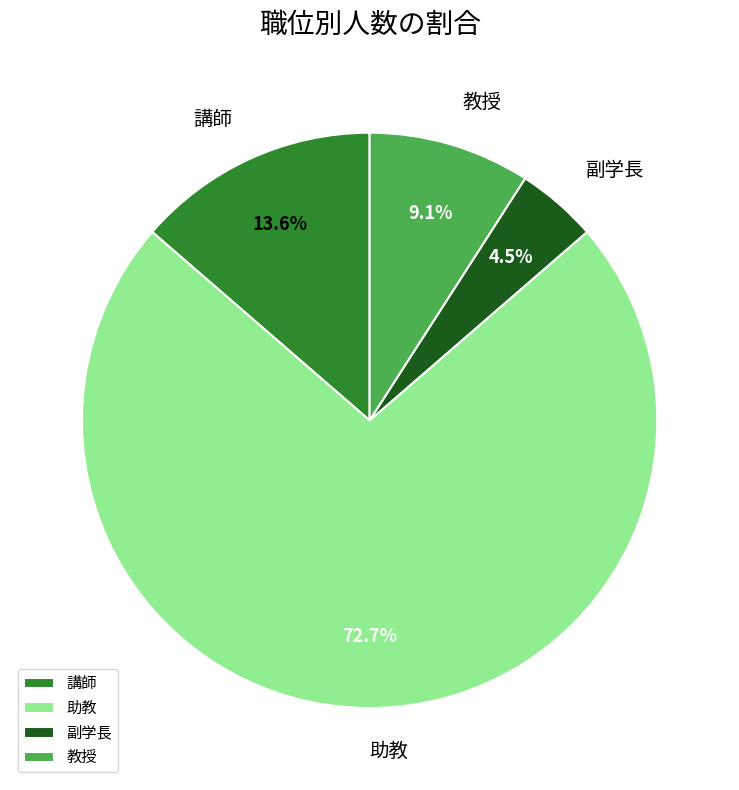

How much of the chart is everything except 講師?

86.4%